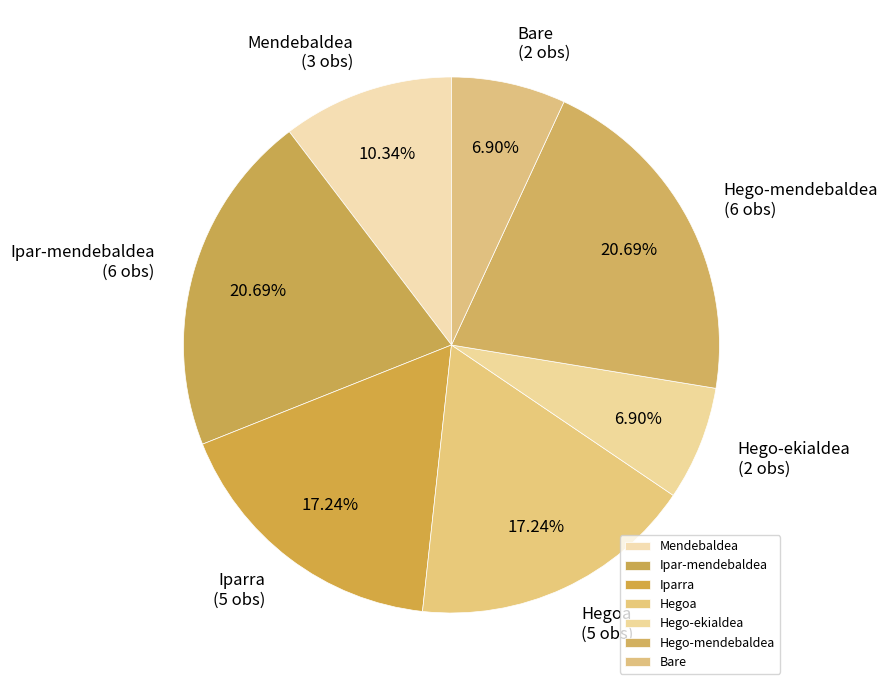

Do Ipar-mendebaldea and Iparra together represent more than half of the pie?

No